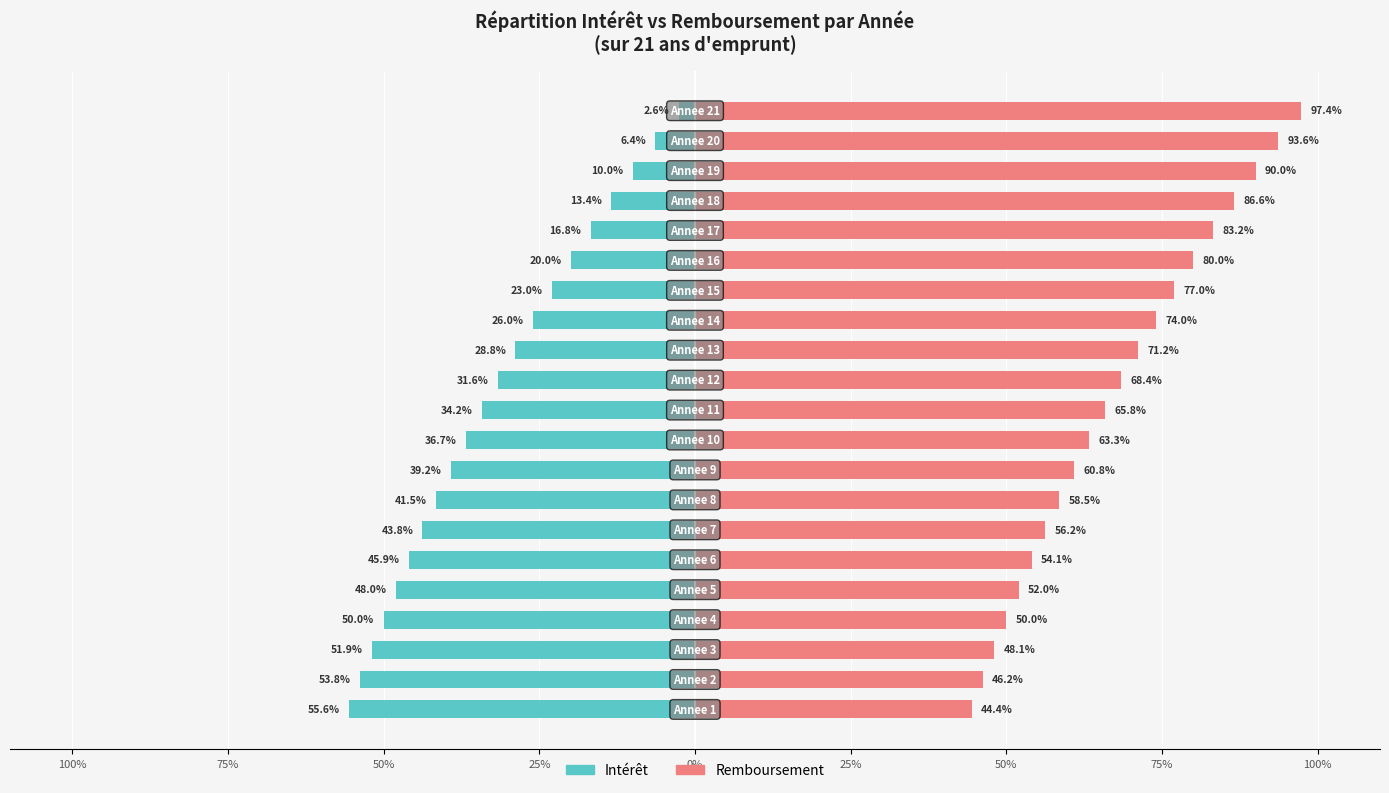

Does the chart contain any negative values?

Yes